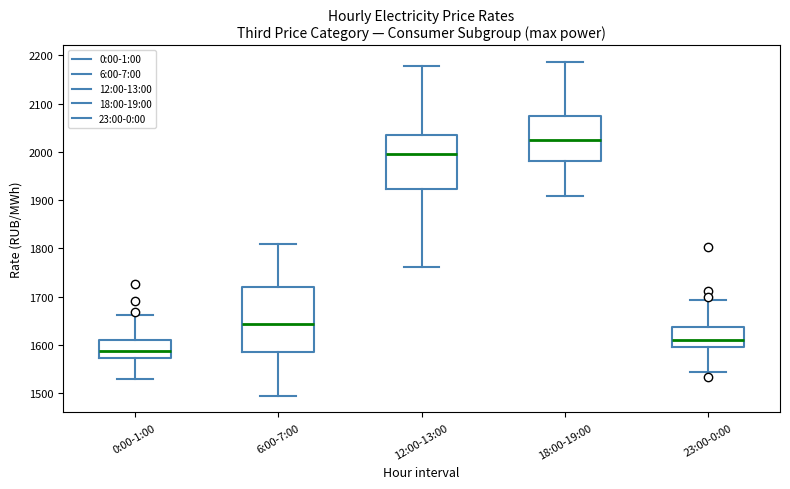

Which box has the highest median line?

18:00-19:00